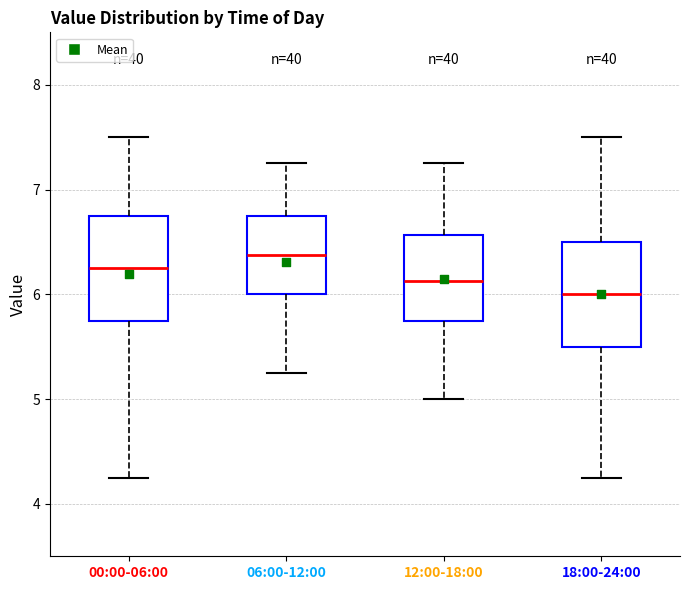

Where is the upper edge of the box for 06:00-12:00 on the y-axis? The values are not printed on the chart, so give them approximately, as read against the axis.

6.8